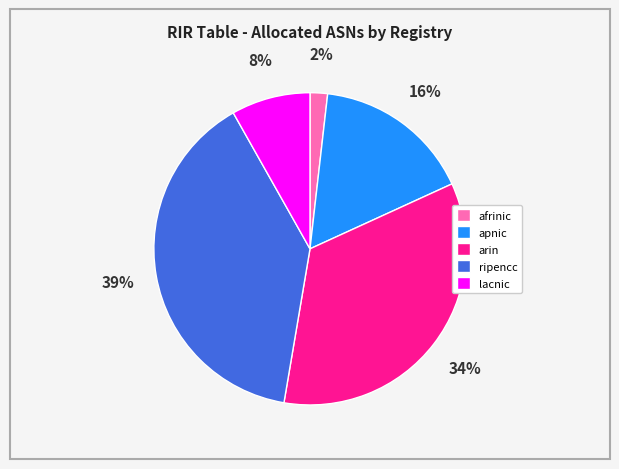

Rank the categories by value from lowest to highest.

afrinic, lacnic, apnic, arin, ripencc